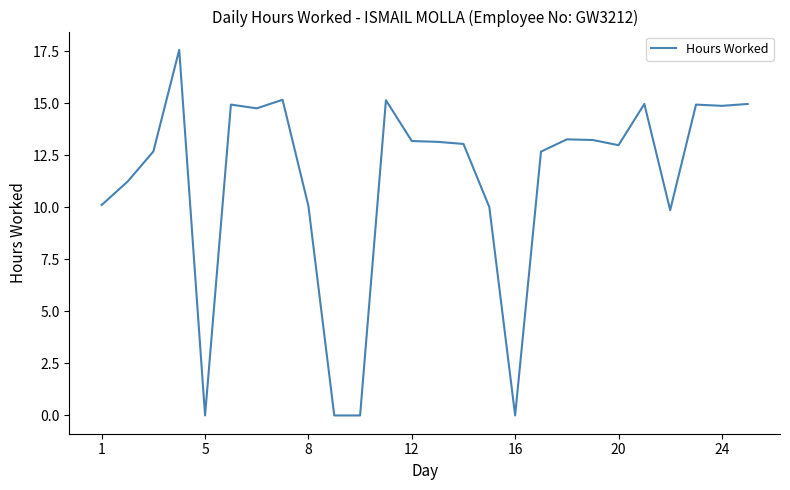

What is the maximum value shown in the chart?

17.6